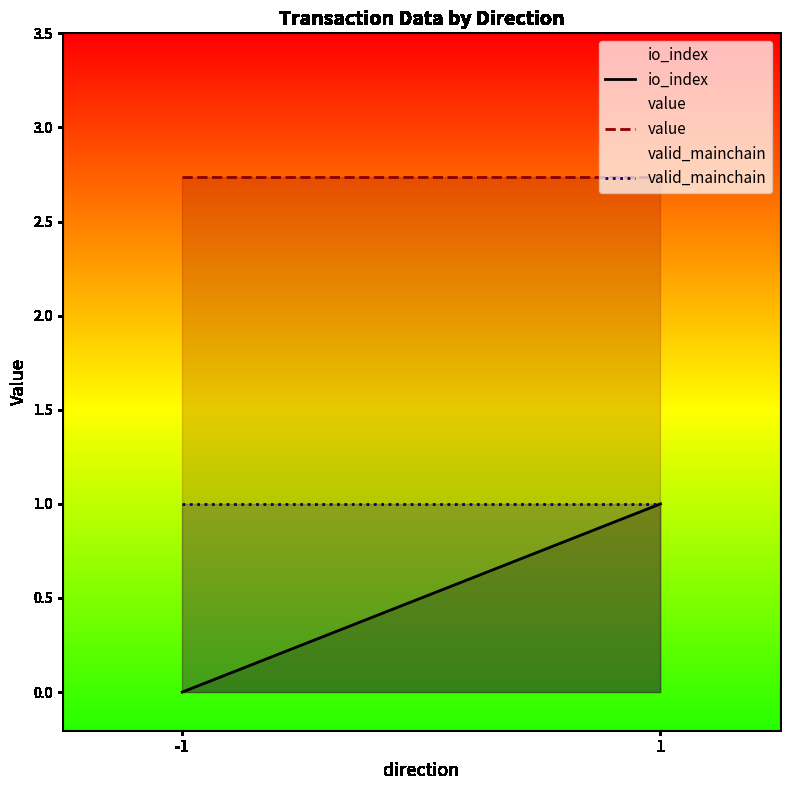

How many lines are shown in the chart?

3